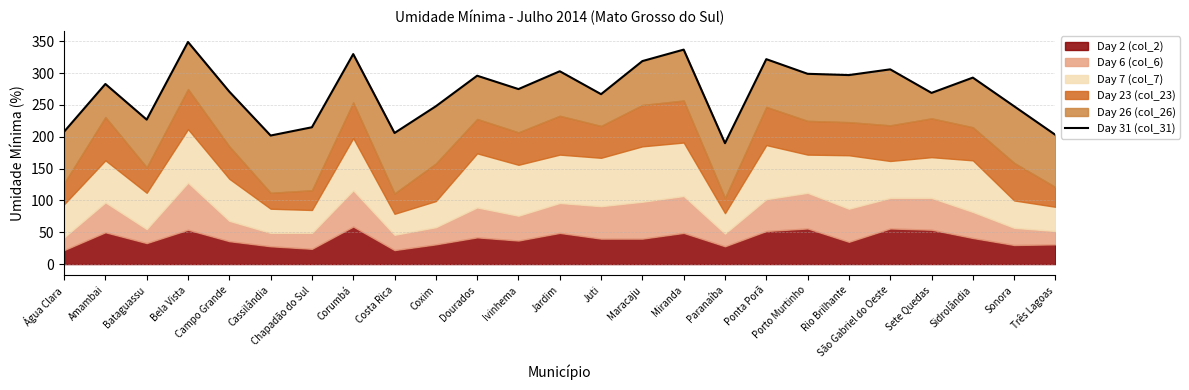

How many interior local valleys (lower than both neighbors) does the data have?

8